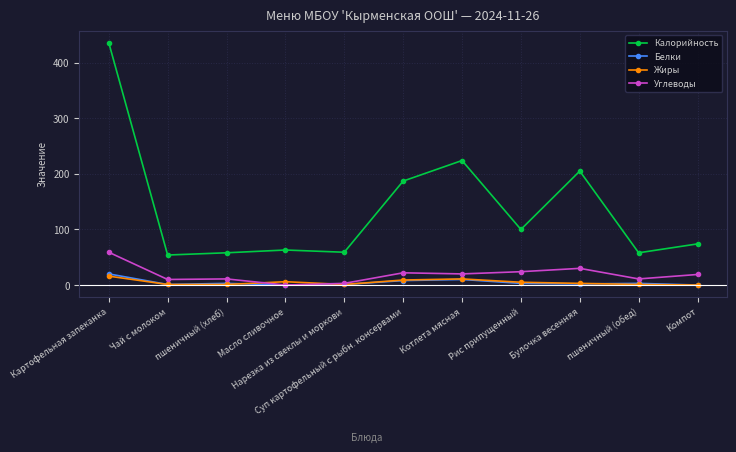

At how many categories does at least one series exceed 353?

1